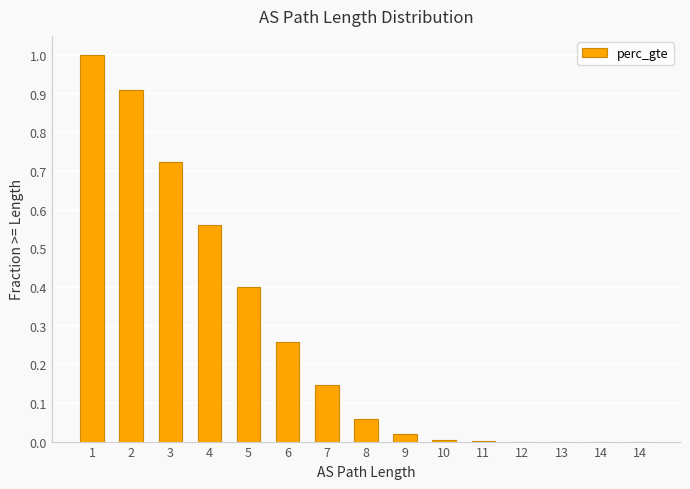

What is the sum of the values at 5 and 11?

0.4